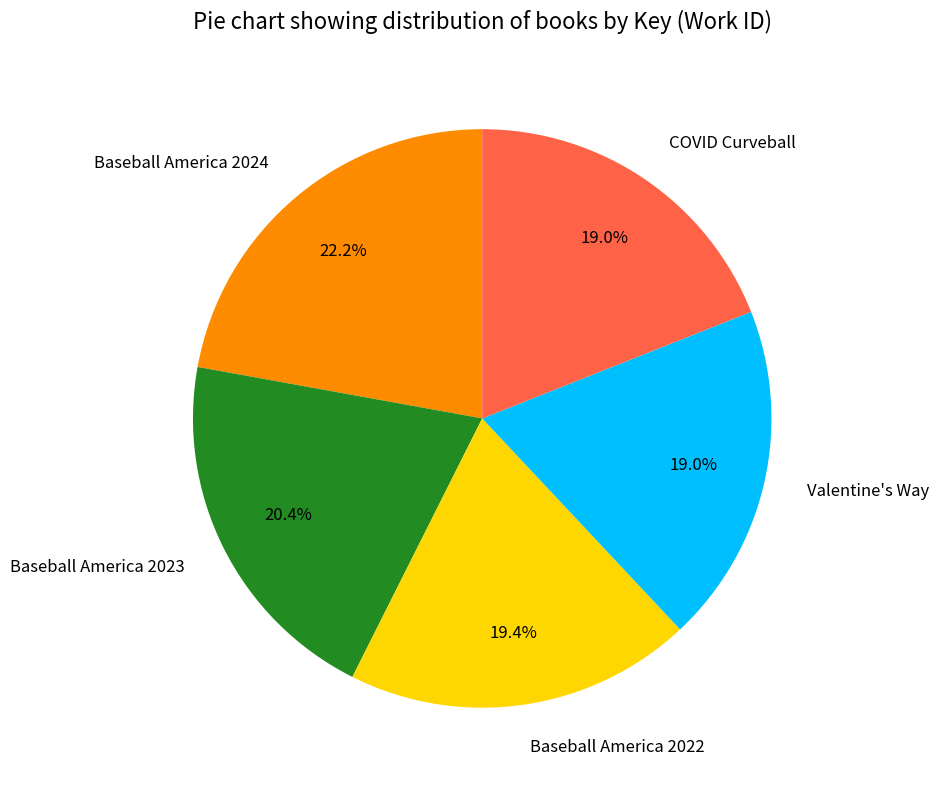

What percentage is NOT represented by Baseball America 2022?

80.6%